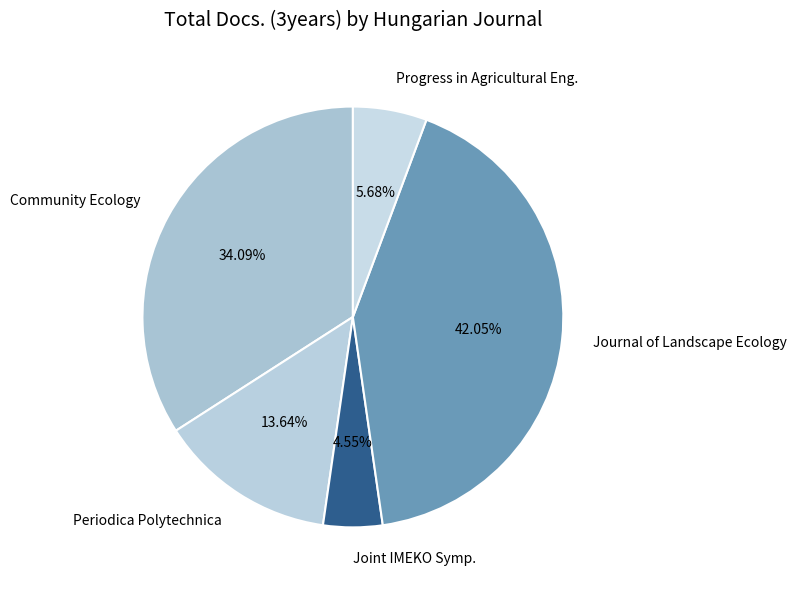

Which slice is the largest?

Journal of Landscape Ecology